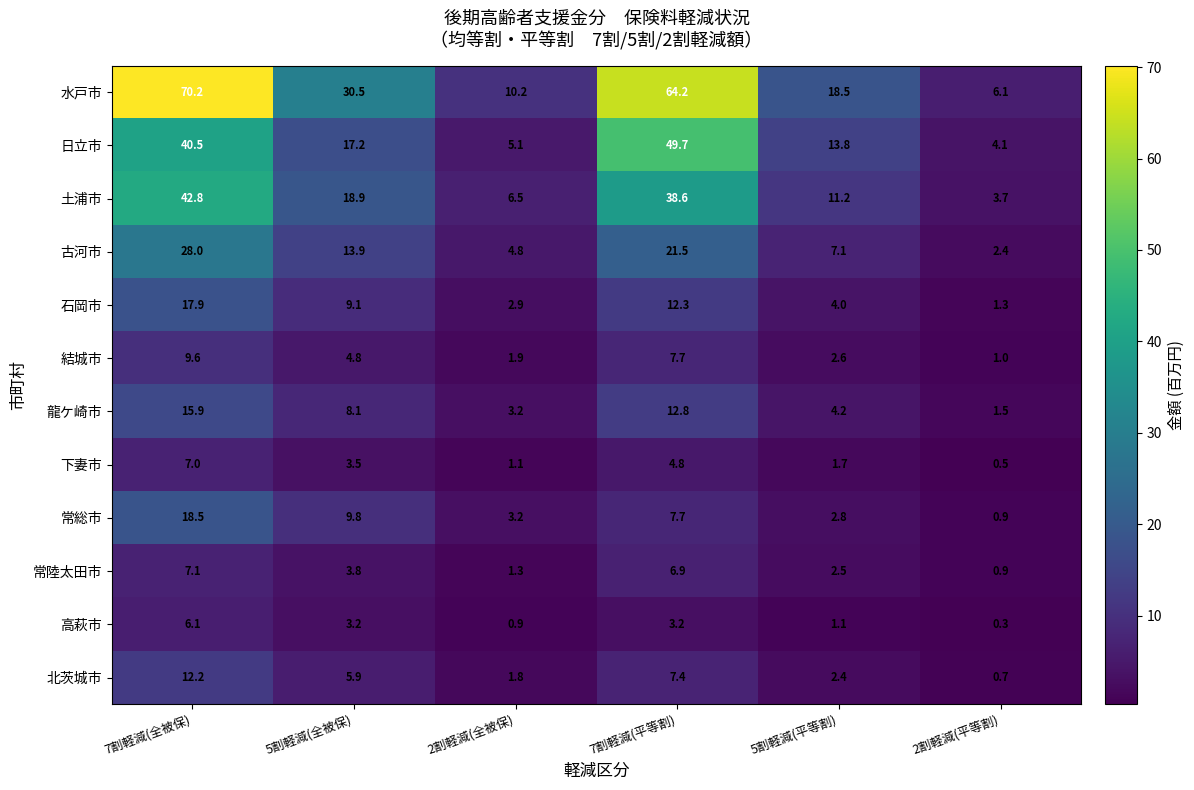

At 5割軽減(平等割), list the series in order from smallest to largest.

高萩市, 下妻市, 北茨城市, 常陸太田市, 結城市, 常総市, 石岡市, 龍ケ崎市, 古河市, 土浦市, 日立市, 水戸市